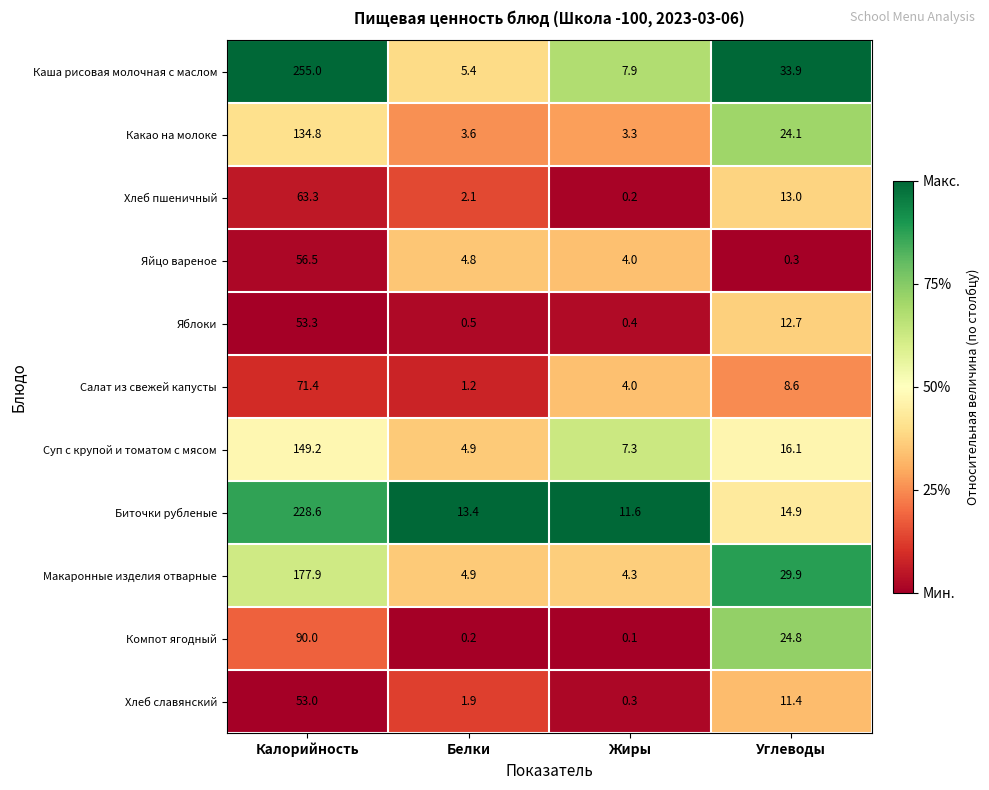

At Углеводы, list the series in order from smallest to largest.

Яйцо вареное, Салат из свежей капусты, Хлеб славянский, Яблоки, Хлеб пшеничный, Биточки рубленые, Суп с крупой и томатом с мясом, Какао на молоке, Компот ягодный, Макаронные изделия отварные, Каша рисовая молочная с маслом